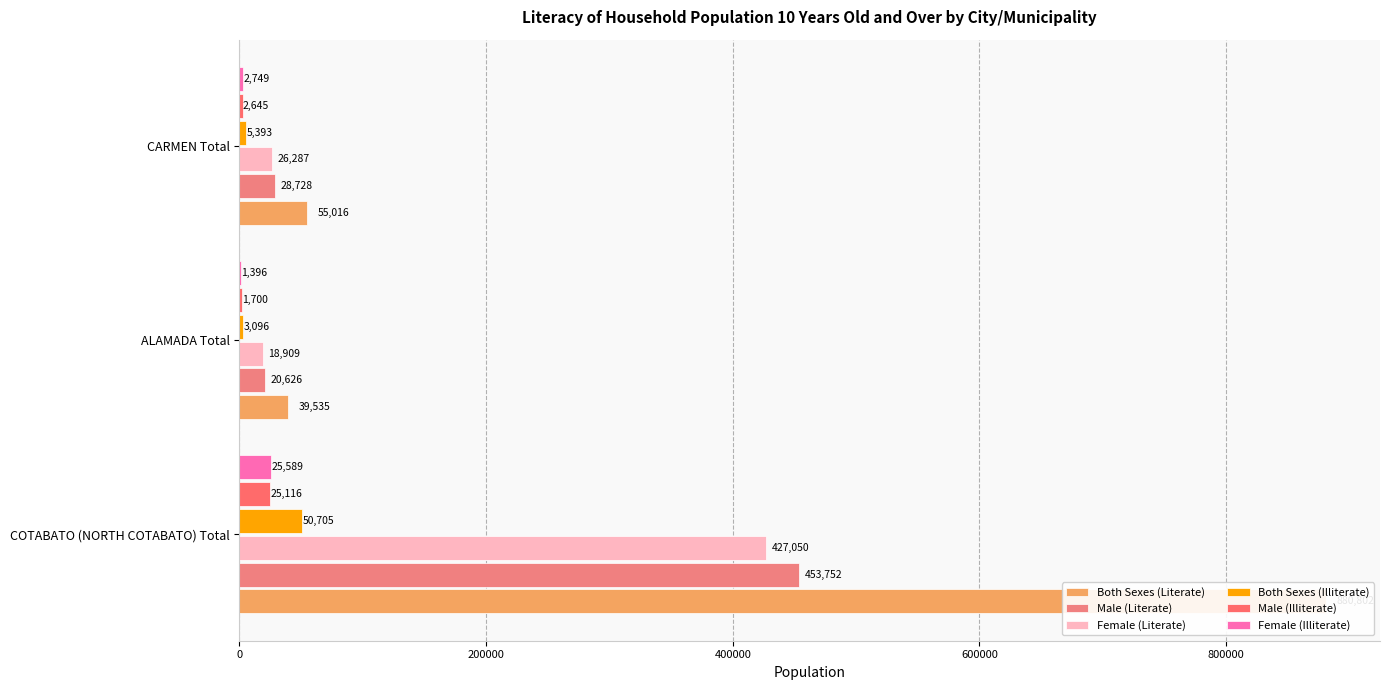

What are all the series names shown in the legend?

Both Sexes (Literate), Male (Literate), Female (Literate), Both Sexes (Illiterate), Male (Illiterate), Female (Illiterate)